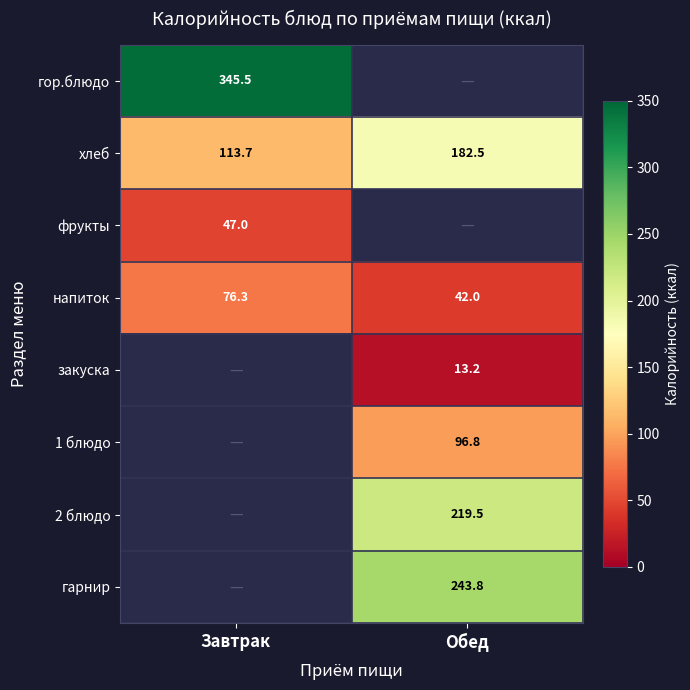

The гор.блюдо series shows 345.5 at Завтрак. True or false?

True